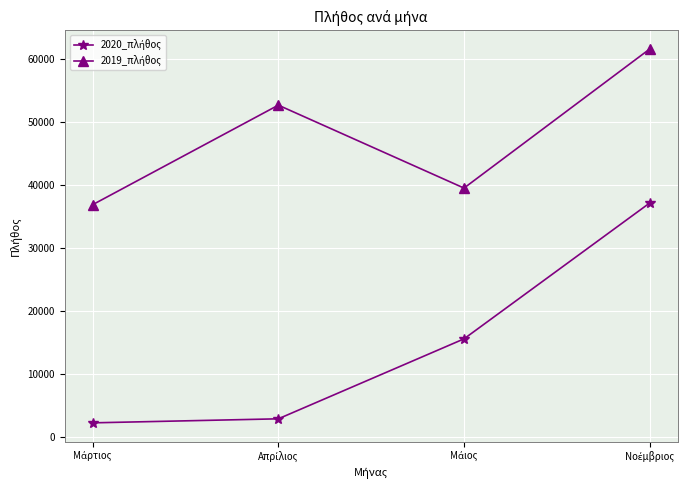

What is the minimum value shown in the chart?

2261